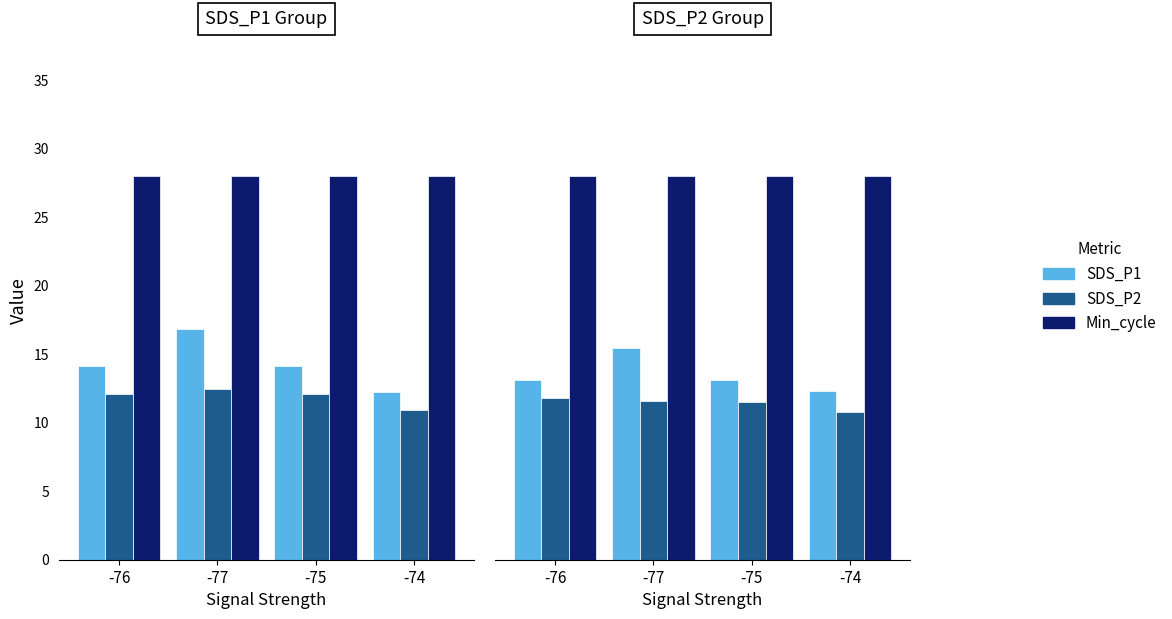

Which series has the largest total across all categories?

Min_cycle